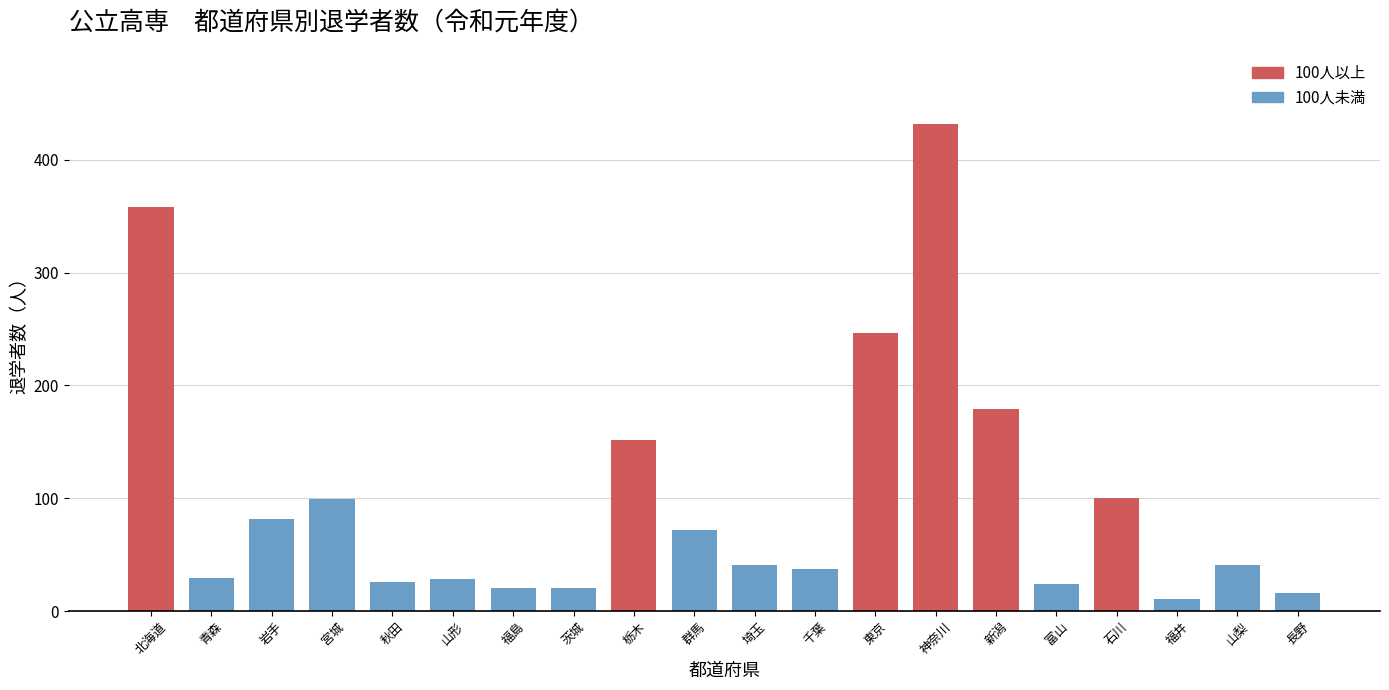

True or false: the data shows 179 at 新潟.

True